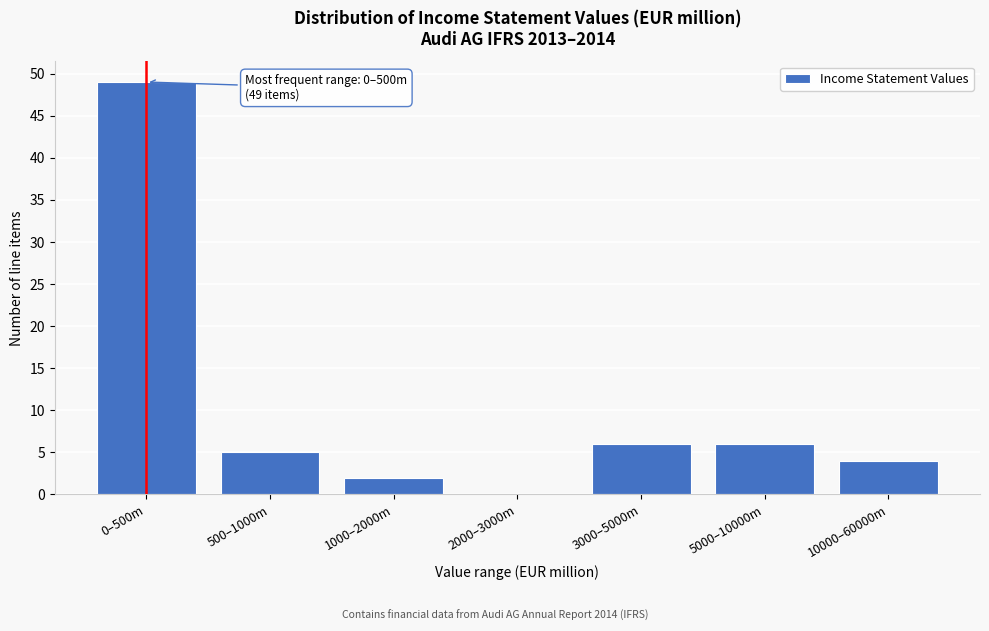

Reading left to right, transcribe all the data shown in this chart.

0–500m=49	500–1000m=5	1000–2000m=2	2000–3000m=0	3000–5000m=6	5000–10000m=6	10000–60000m=4